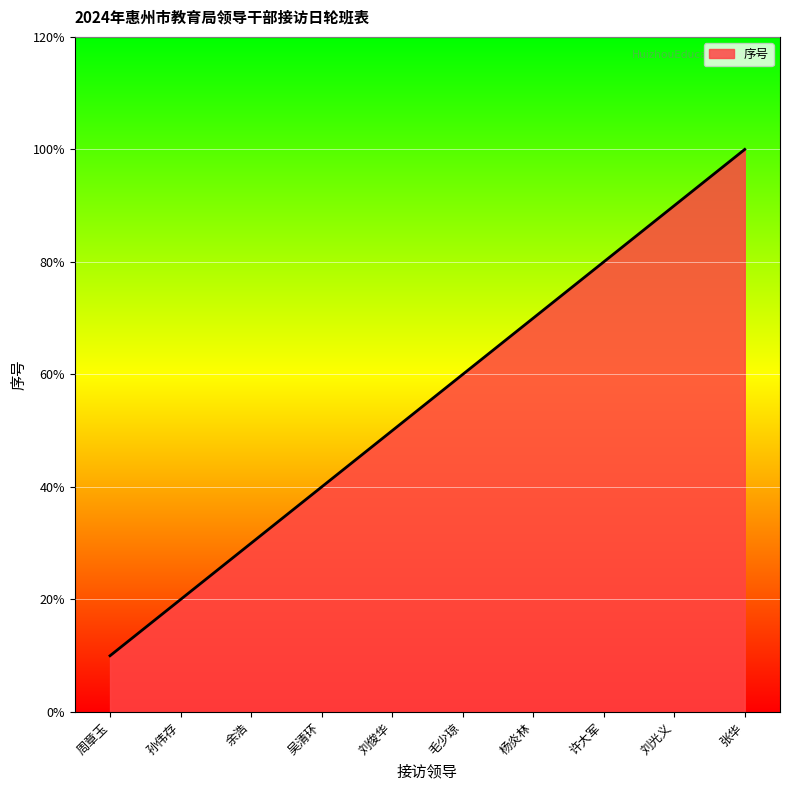

True or false: there are more than 2 points higher than both neighbors.

False